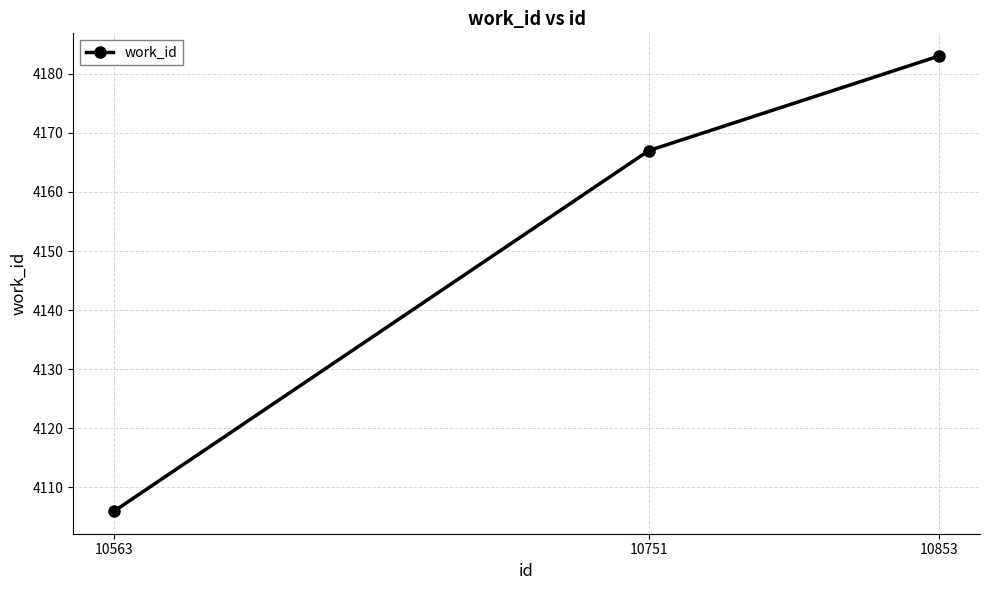

What is the change in value from 10563 to 10751?

+61